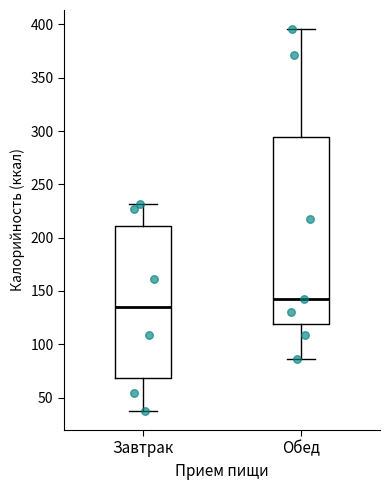

Reading left to right, transcribe this box plot: for each box, give where its median line is, the range the box spans, and where its two whiskers end, as read against the y-axis. The values are not printed on the chart, so give them approximately, as read against the axis.

Завтрак: median 135, box 70 to 210, whiskers 40 to 230
Обед: median 145, box 120 to 295, whiskers 85 to 395